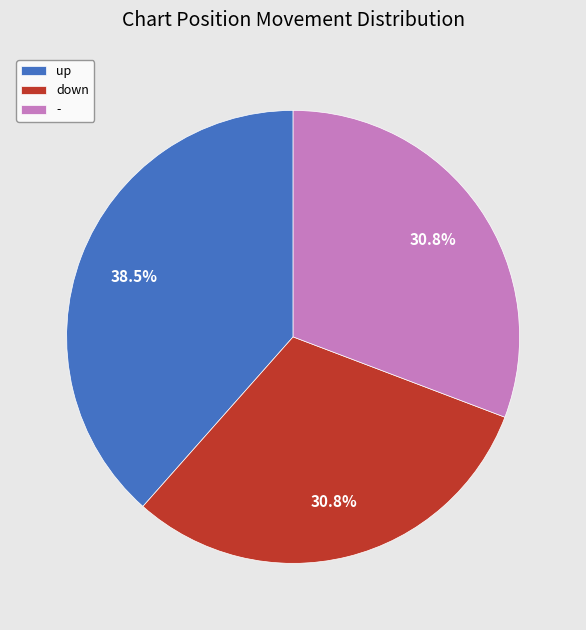

To the nearest percent, what is the difference between the largest and smallest slice percentages?

8%